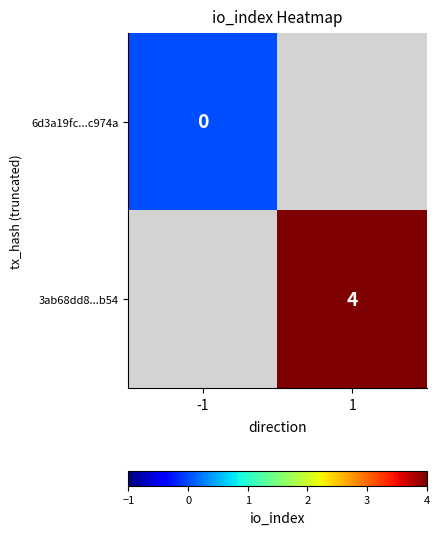

The 3ab68dd8...b54 series shows 4 at 1. True or false?

True